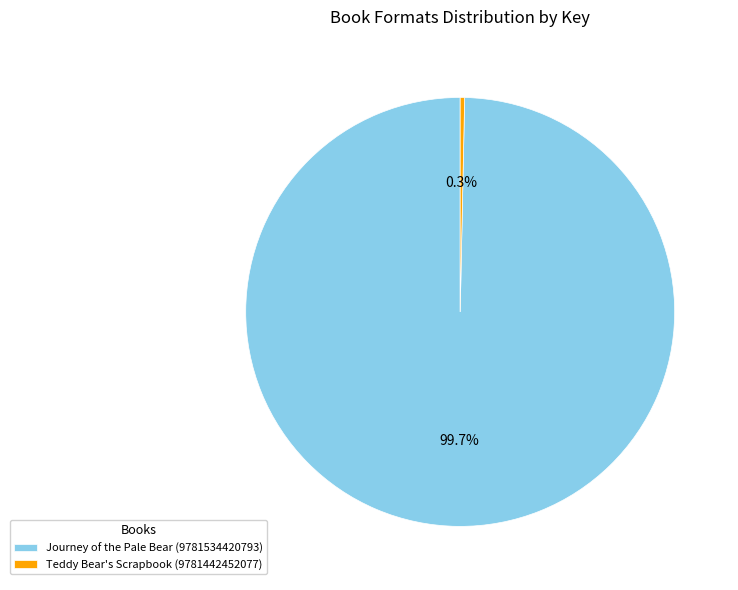

Is it true that Teddy Bear's Scrapbook (9781442452077) is 0% of the pie?

True